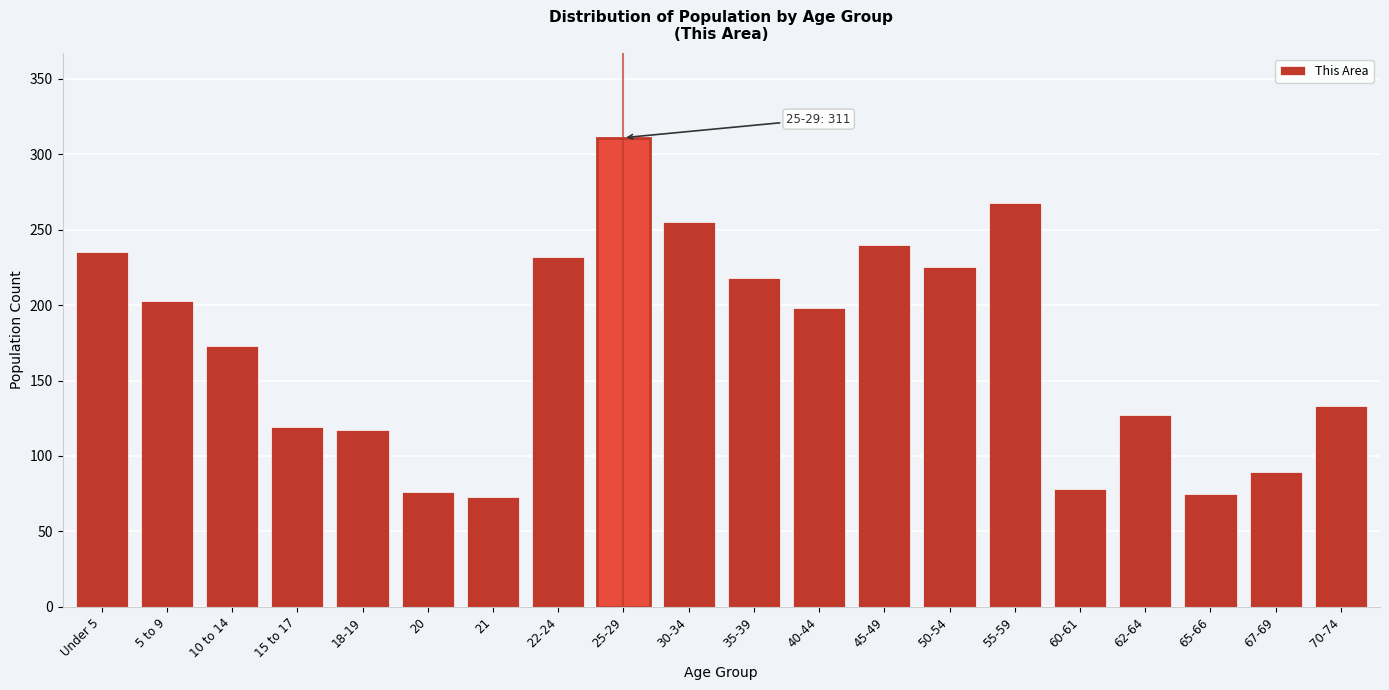

What is the value of the 8th bar from the left?

232